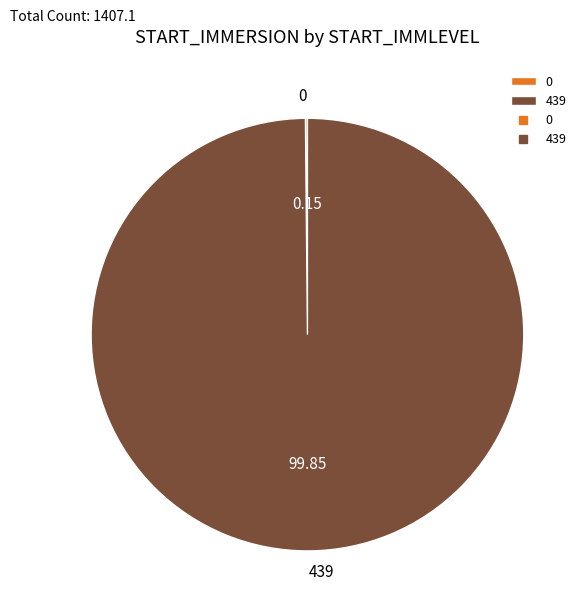

Is there a majority slice in this chart?

Yes